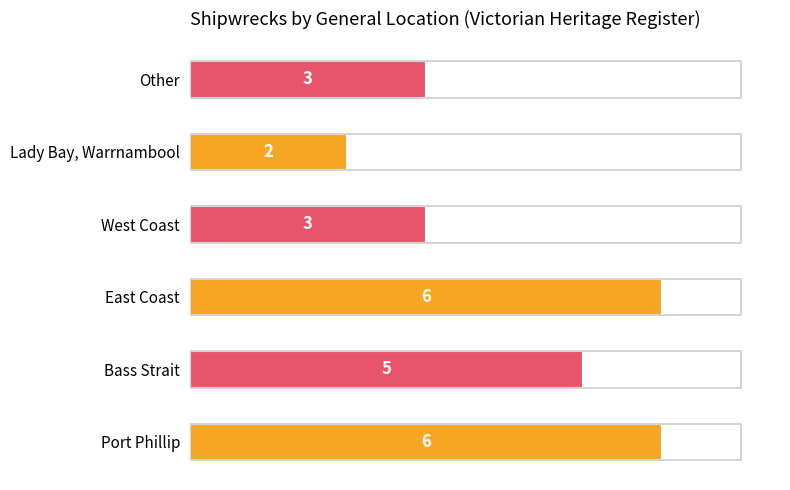

What is the difference between the second highest and minimum values?

4